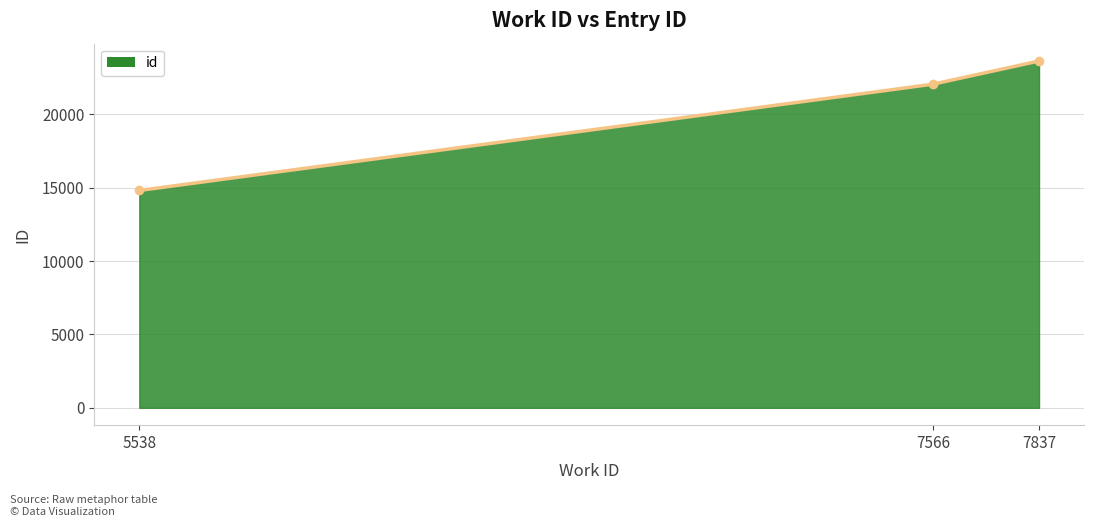

Which has a higher value, 7566 or 5538?

7566